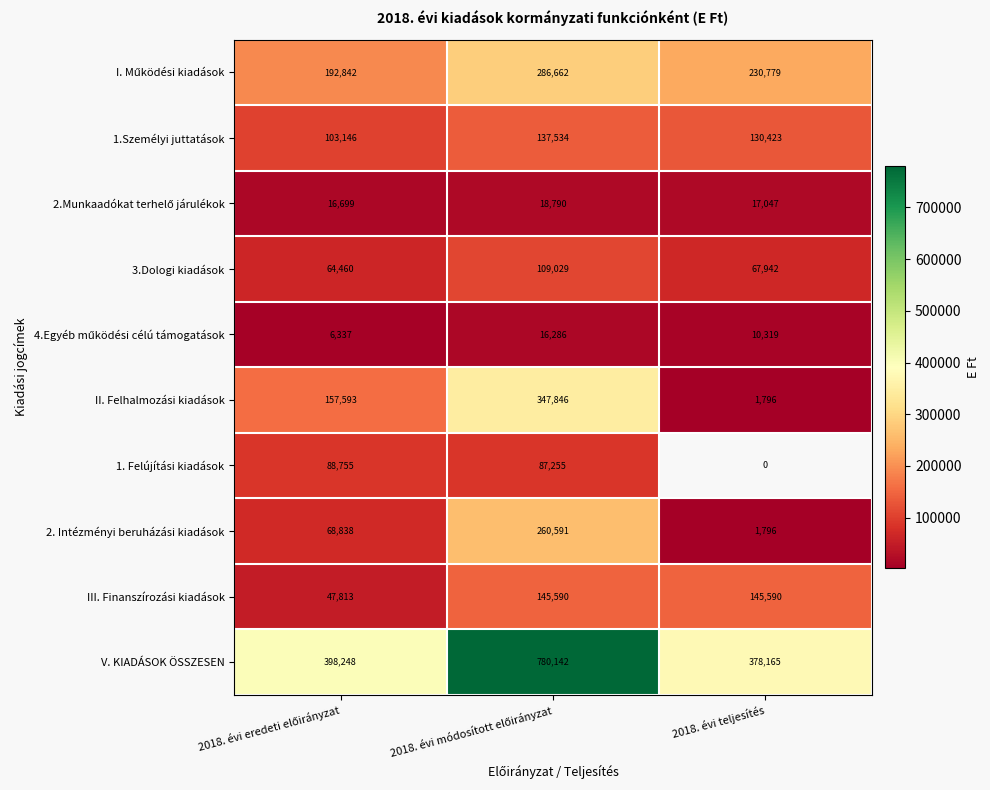

Is it true that 1.Személyi juttatások equals 190273 at 2018. évi teljesítés?

False